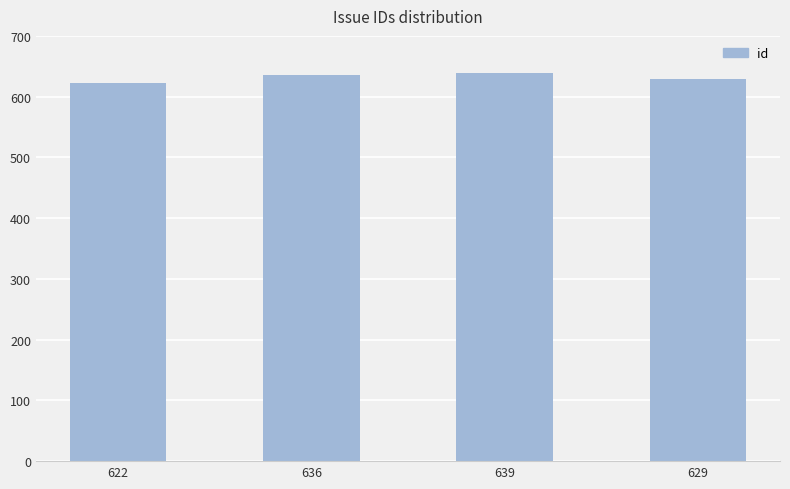

Does the chart contain any negative values?

No